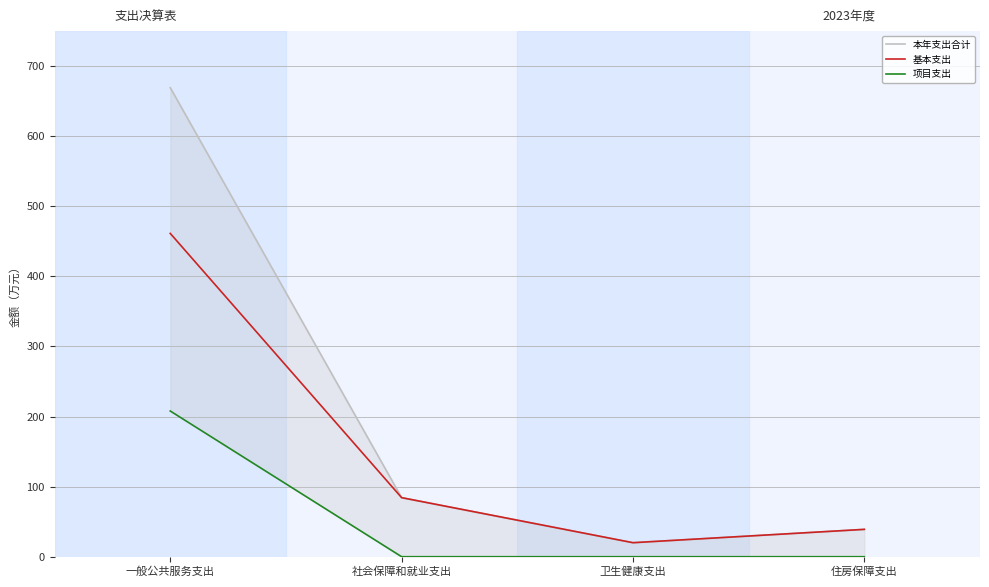

Reading right to left, transcribe all the data shown in this chart.

本年支出合计: 住房保障支出=39.0	卫生健康支出=20.0	社会保障和就业支出=84.3	一般公共服务支出=669.1
基本支出: 住房保障支出=39.0	卫生健康支出=20.0	社会保障和就业支出=84.3	一般公共服务支出=461.2
项目支出: 住房保障支出=0.0	卫生健康支出=0.0	社会保障和就业支出=0.0	一般公共服务支出=207.9